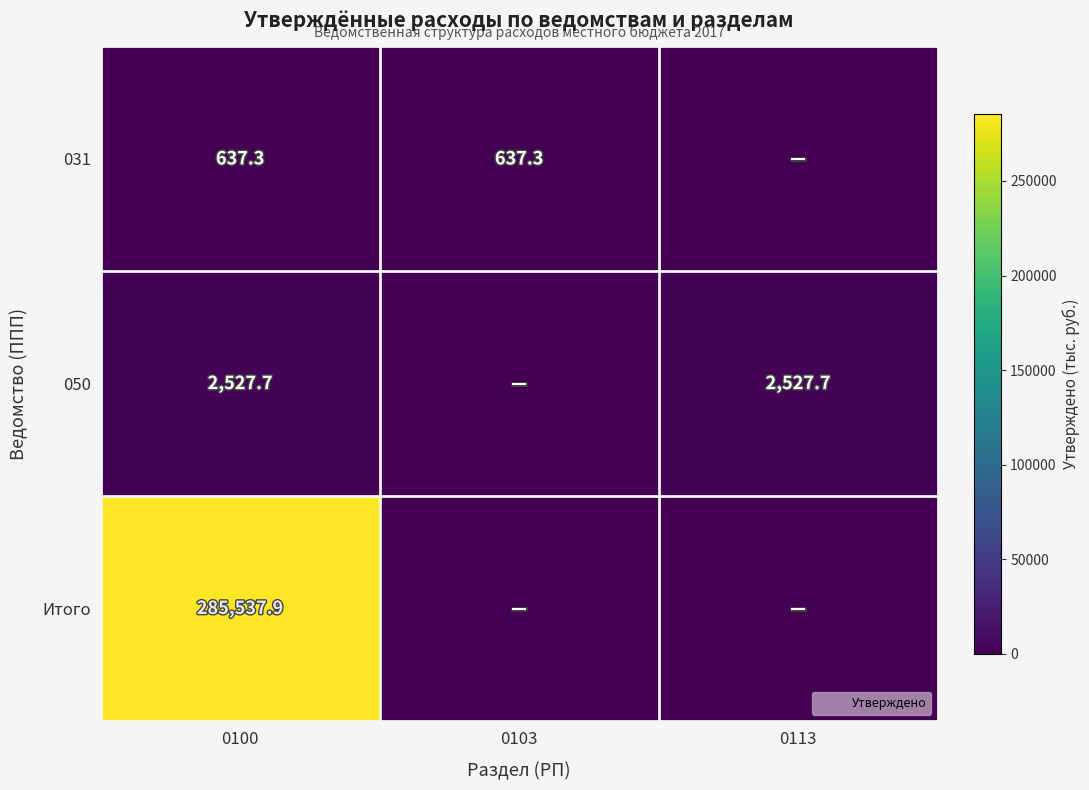

Which category has the highest value across all series?

0100